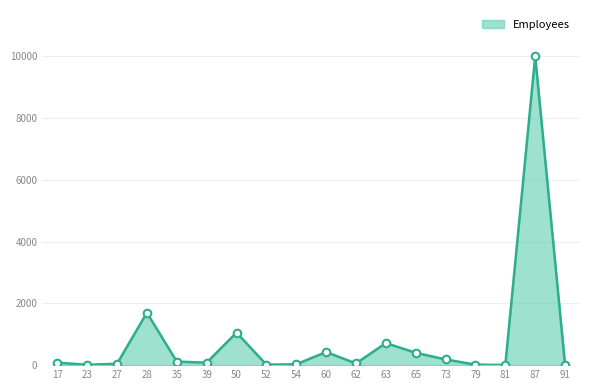

What is the change in value from 35 to 87?

+9889